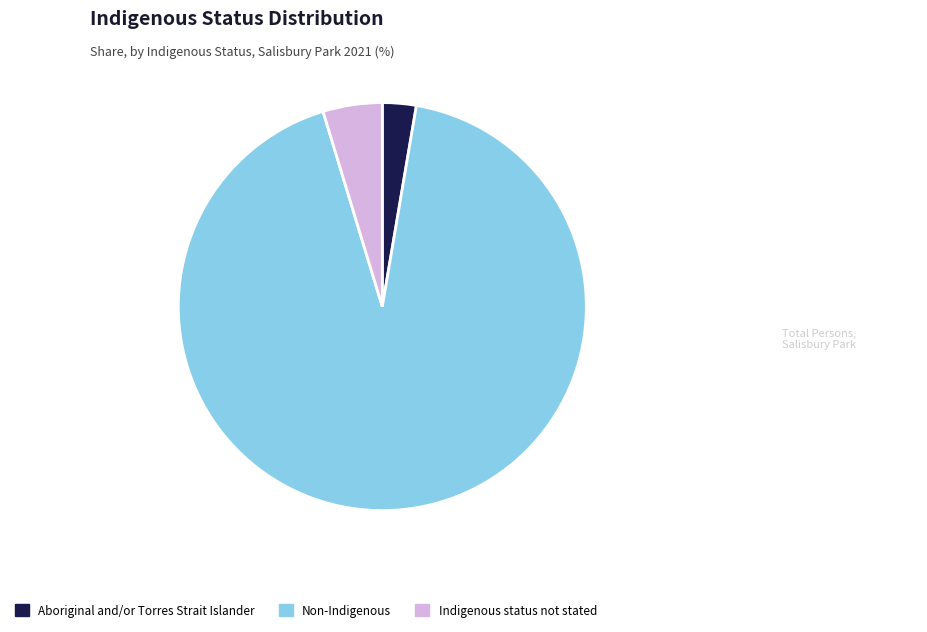

How many segments does this pie chart have?

3